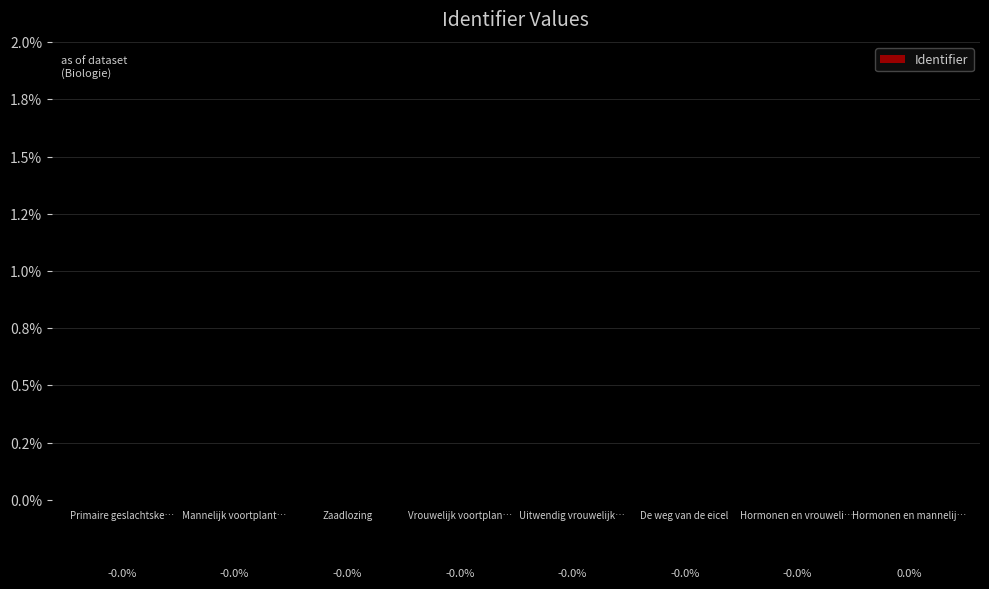

How many values are below zero?

7